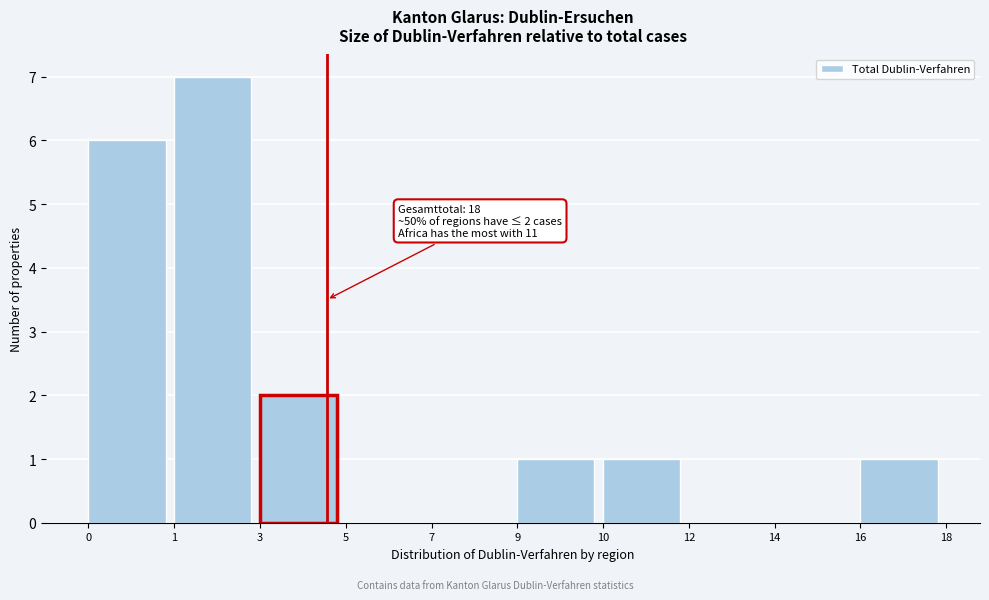

Reading left to right, list all the values displayed in this chart.

0=6	1=7	3=2	5=0	7=0	9=1	10=1	12=0	14=0	16=1